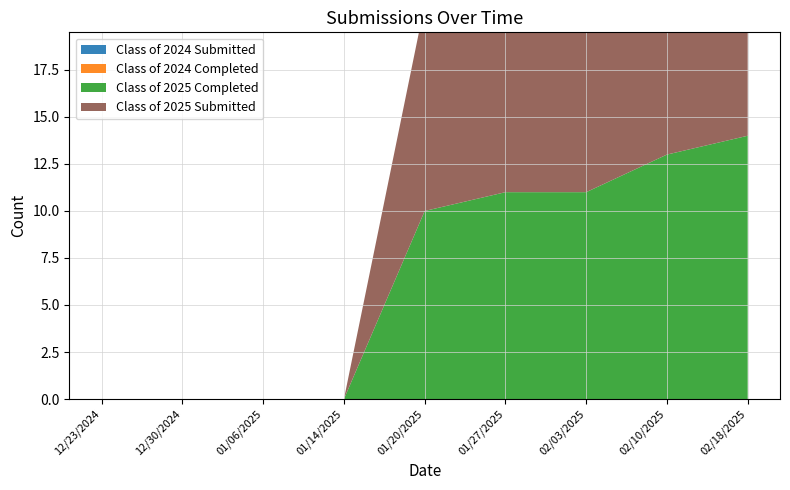

Reading left to right, list all the values displayed in this chart.

Class of 2024 Submitted: 0	0	0	0	0	0	0	0	0
Class of 2024 Completed: 0	0	0	0	0	0	0	0	0
Class of 2025 Completed: 0	0	0	0	10	11	11	13	14
Class of 2025 Submitted: 0	0	0	0	11	12	12	14	15